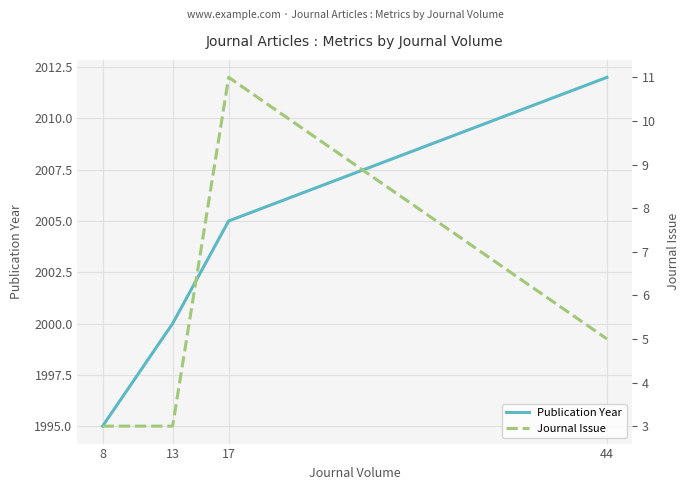

What is the difference between the highest and lowest values at 13?

1997